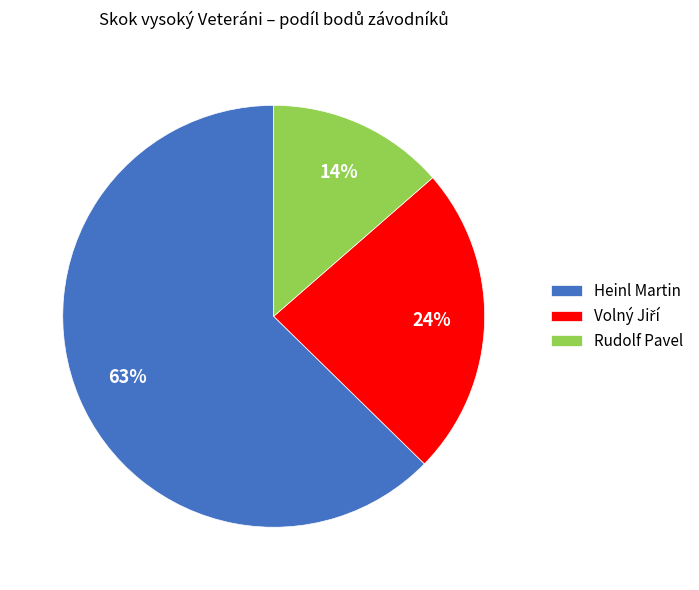

To the nearest percent, what portion does Rudolf Pavel represent?

14%